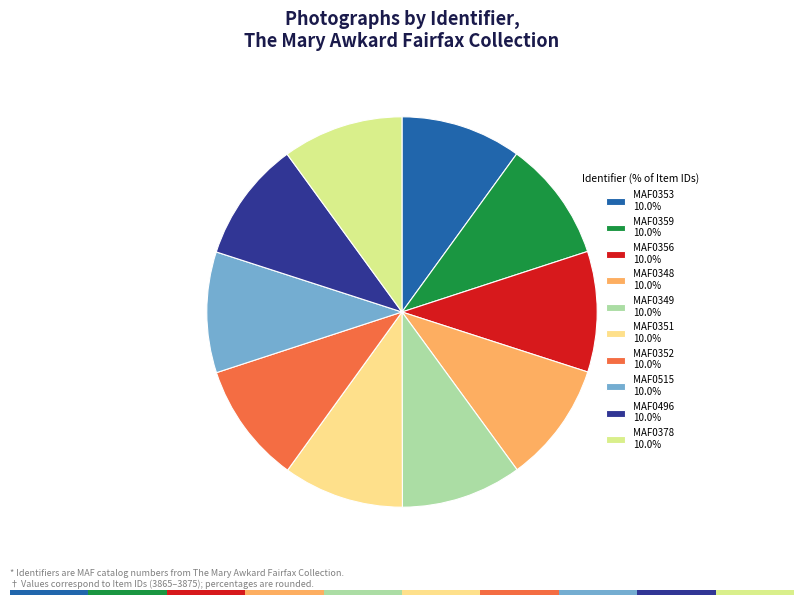

Is there any slice that represents more than half of the pie?

No